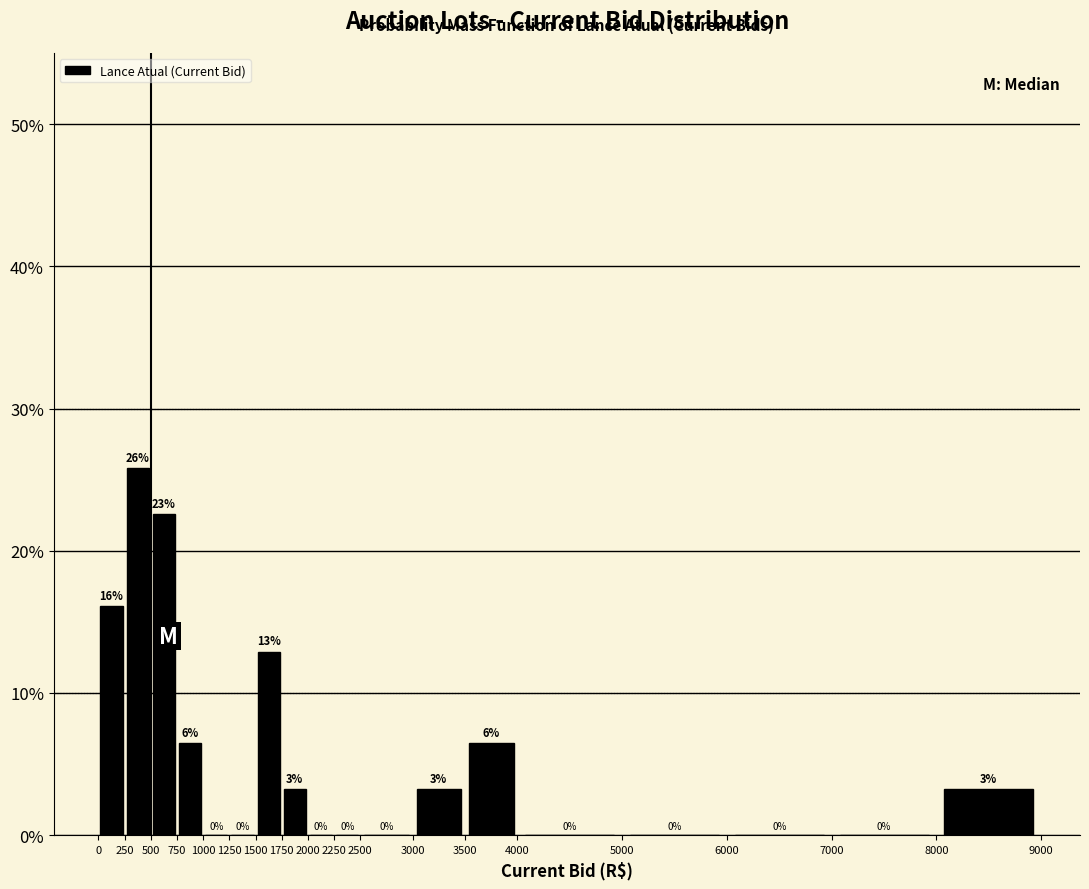

Which range on the x-axis has the tallest bar?

250 to 500